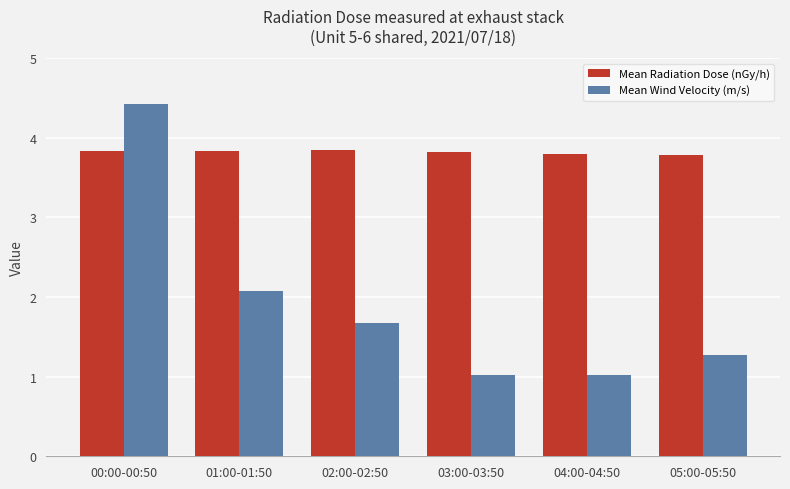

True or false: Mean Wind Velocity (m/s) has a value of 1.5 at 04:00-04:50.

False